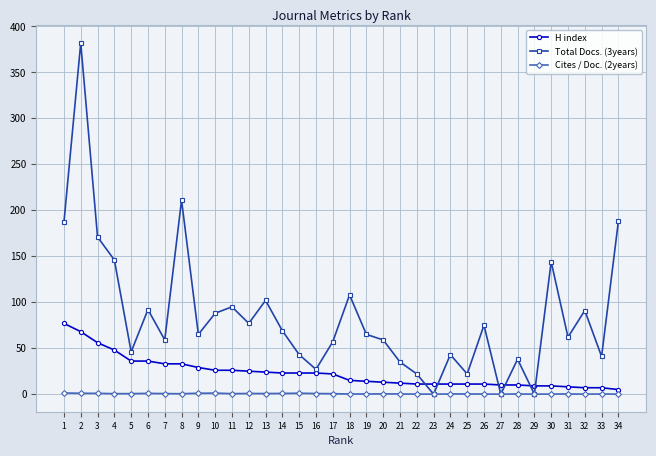

What is the difference between the highest and lowest values at 22?

21.9